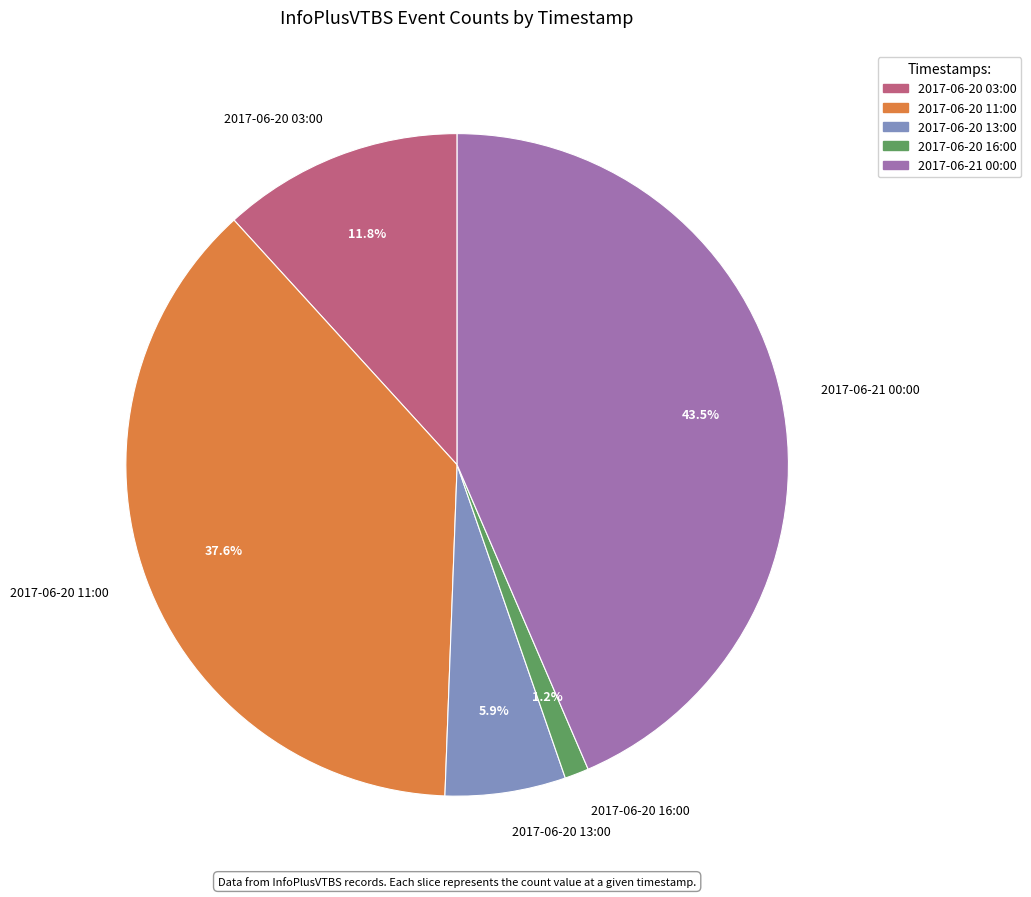

How many slices are in this pie chart?

5